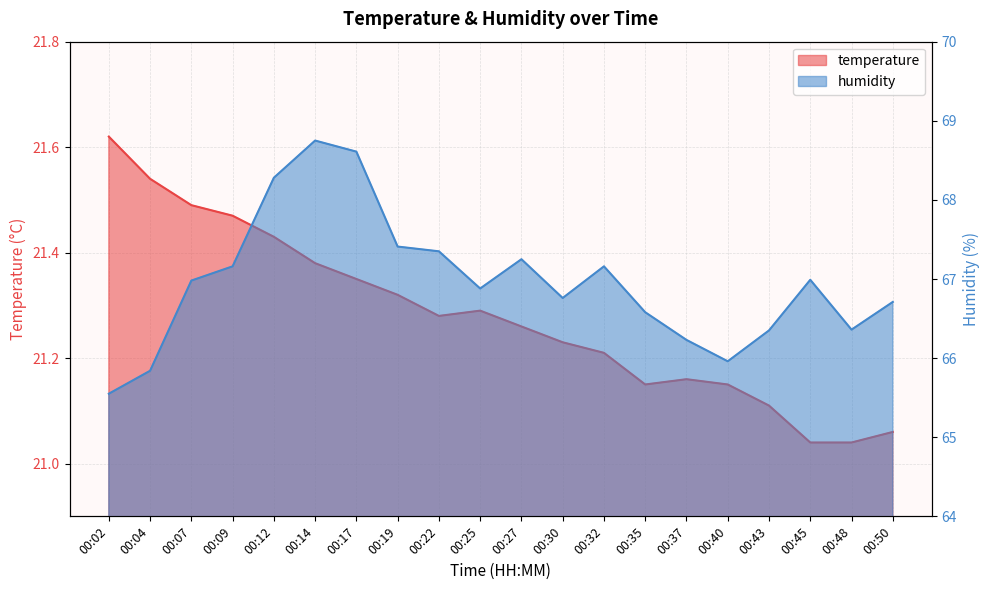

What is the sum of the humidity values at 00:32 and 00:35?

133.7